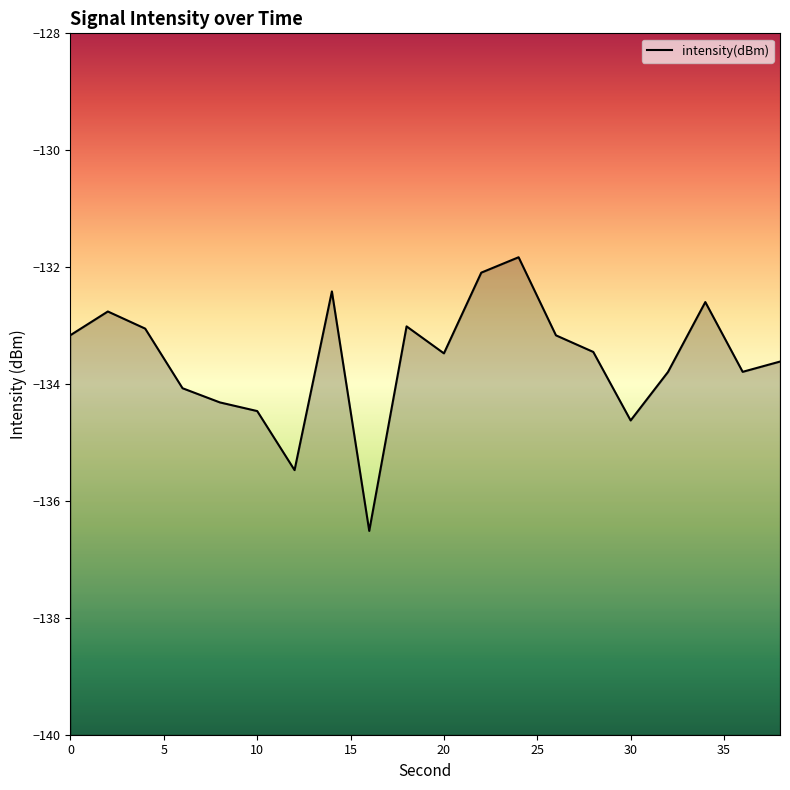

The value at 10 is -89.7. True or false?

False